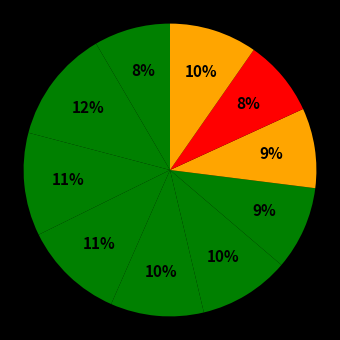

Which category has the smallest portion of the pie?

pct05